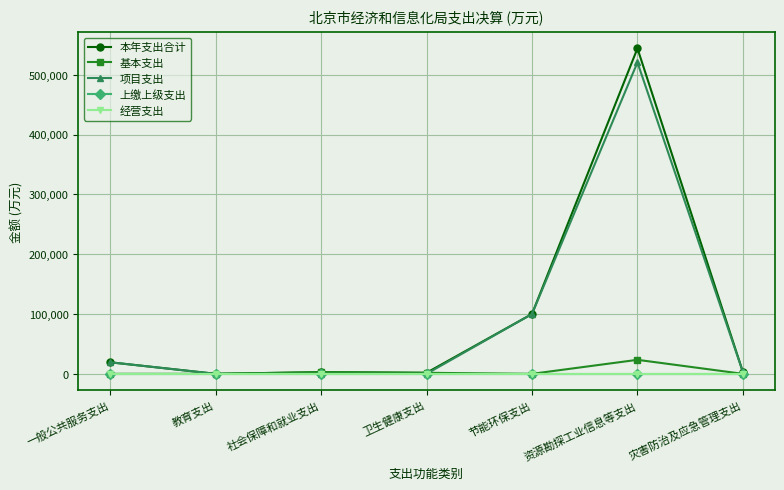

Is this an area chart (filled region under the line)?

No